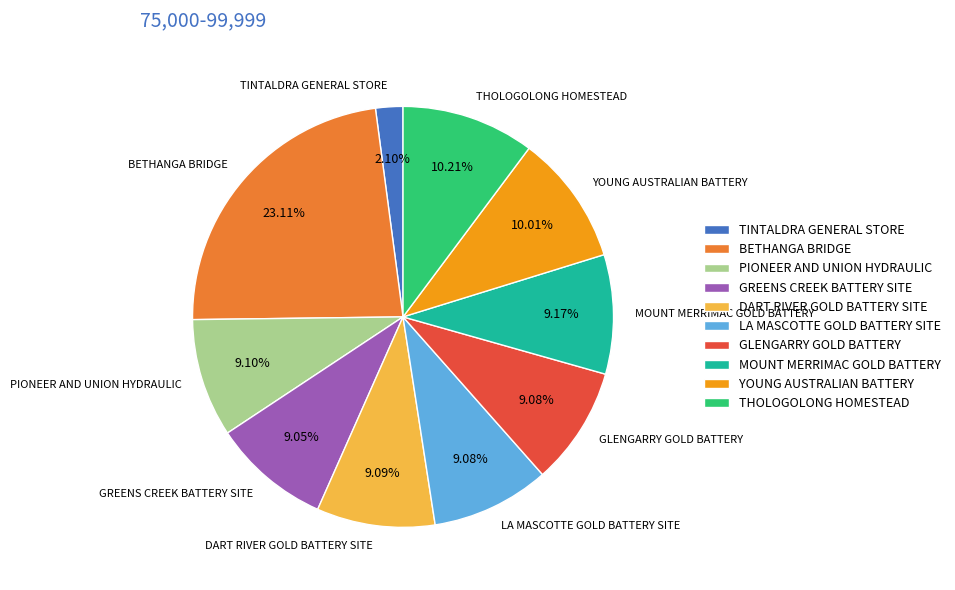

Does MOUNT MERRIMAC GOLD BATTERY represent more than half of the total?

No